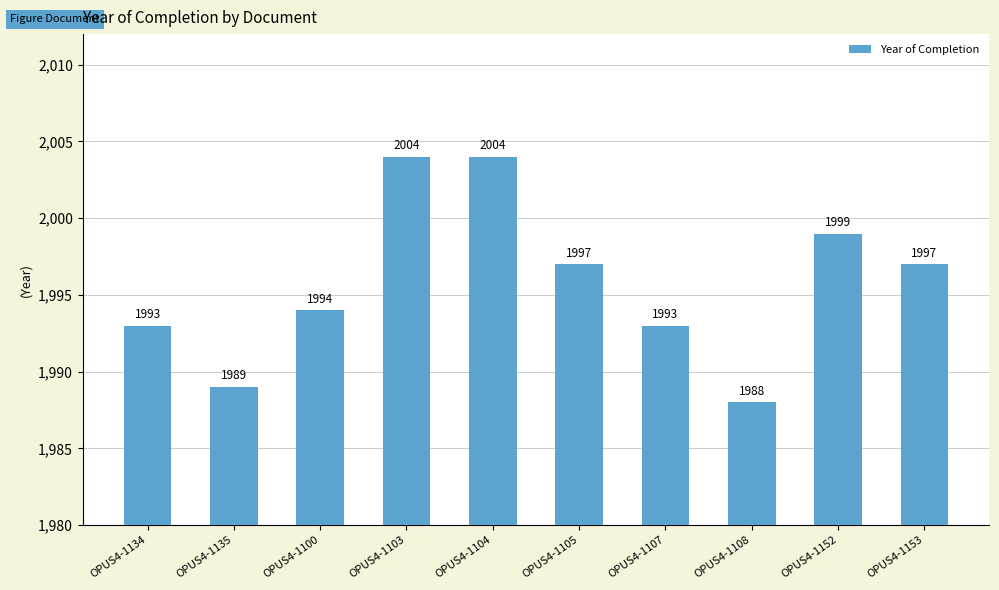

What is the average value?

1996